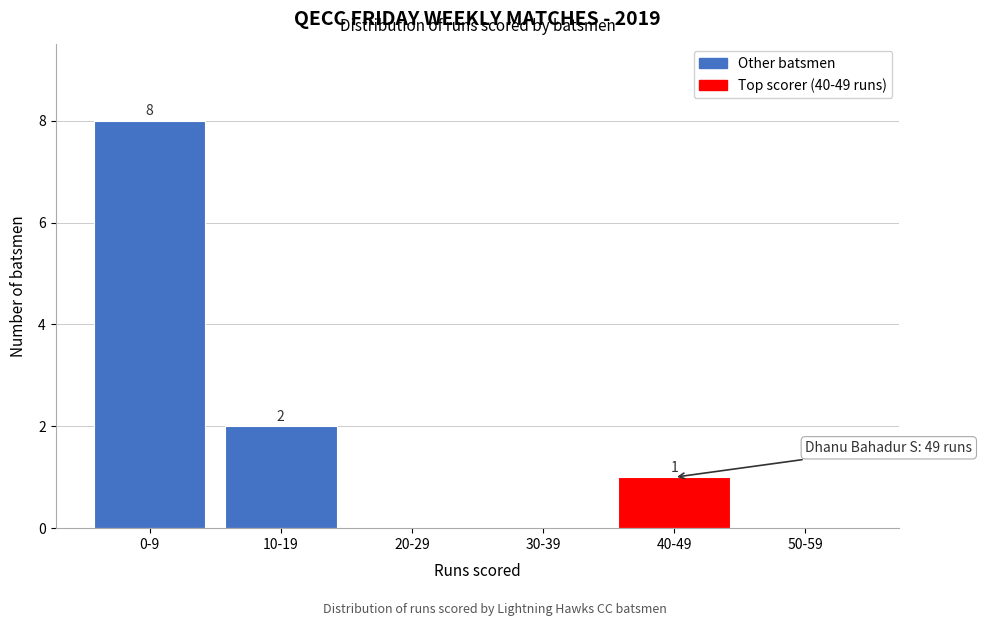

Reading left to right, list all the values displayed in this chart.

0-9=8	10-19=2	20-29=0	30-39=0	40-49=1	50-59=0